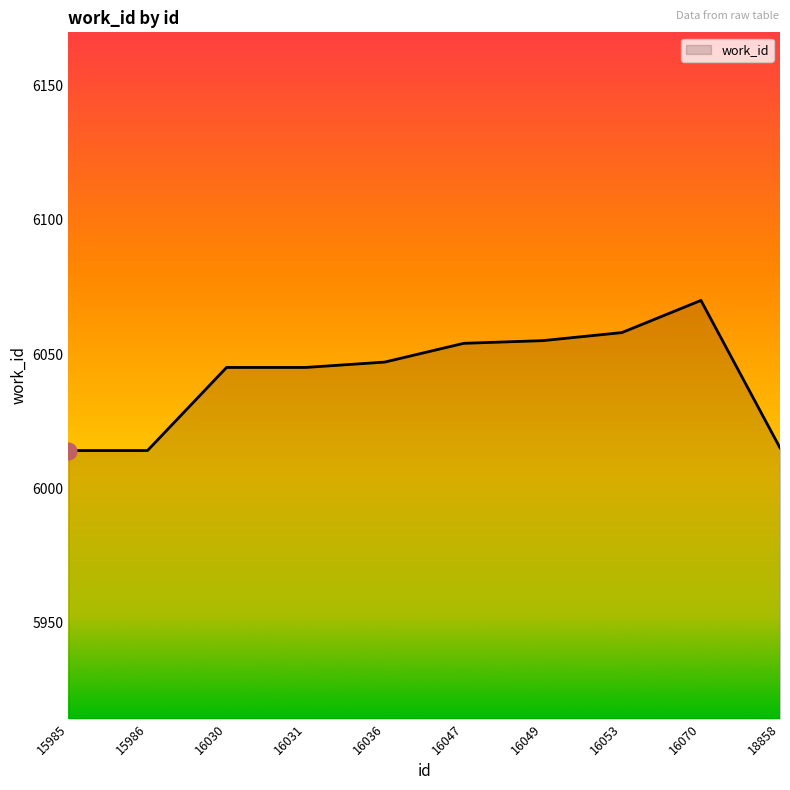

Which has a higher value, 16030 or 16049?

16049